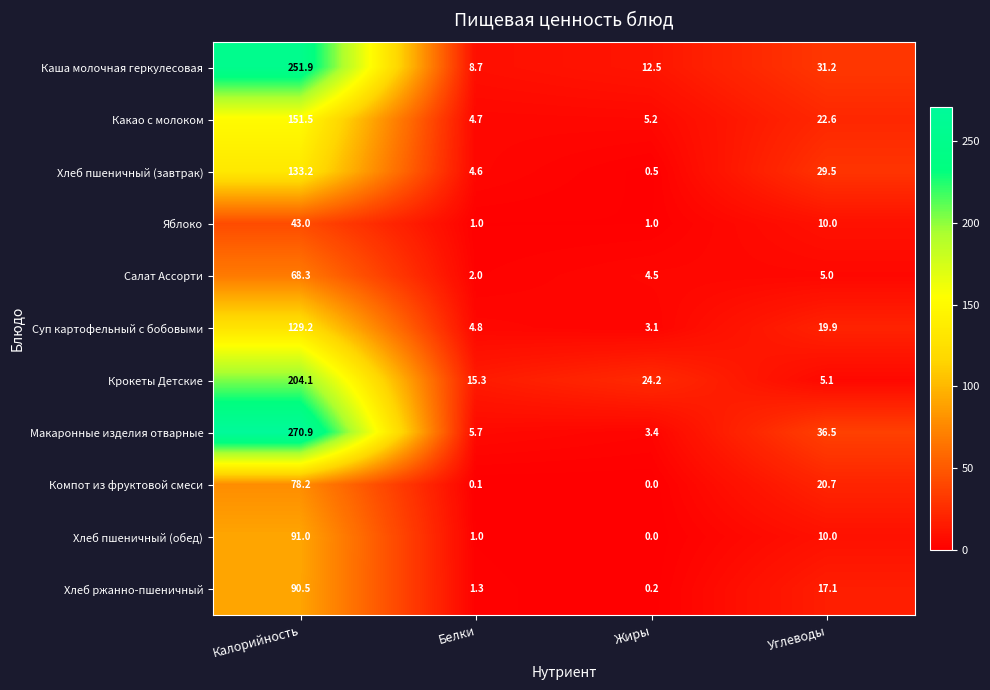

Count the number of data series in this chart.

11